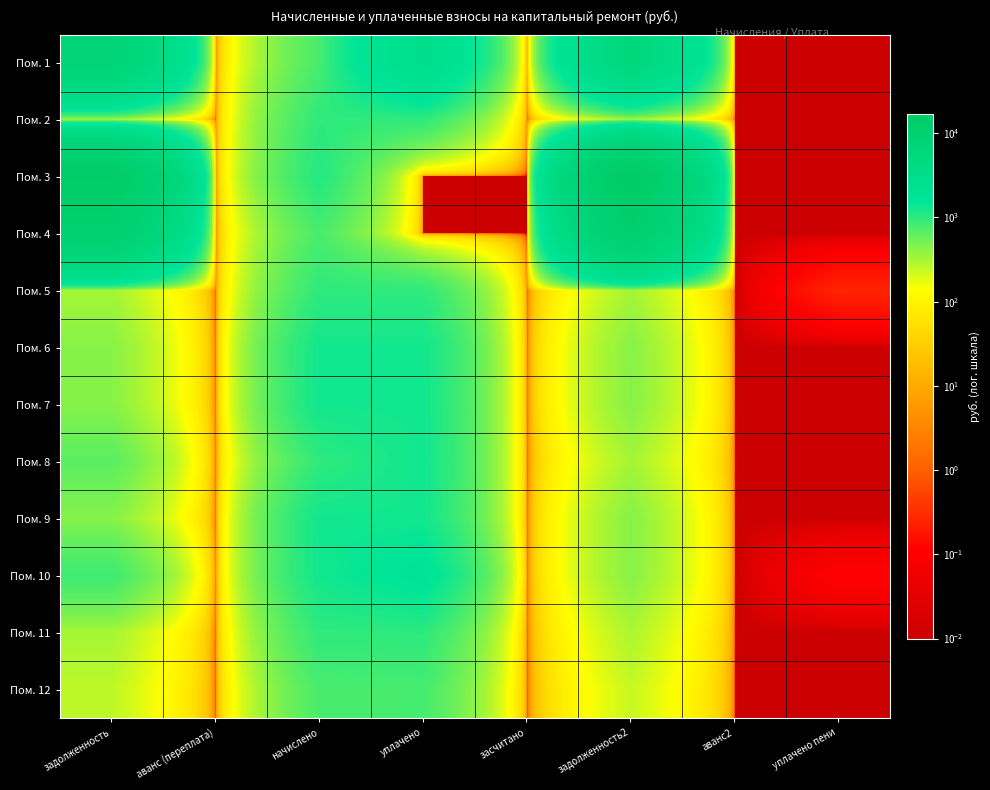

Rank the series at задолженность from highest to lowest value.

Пом. 3, Пом. 4, Пом. 1, Пом. 10, Пом. 8, Пом. 7, Пом. 9, Пом. 6, Пом. 2, Пом. 5, Пом. 11, Пом. 12